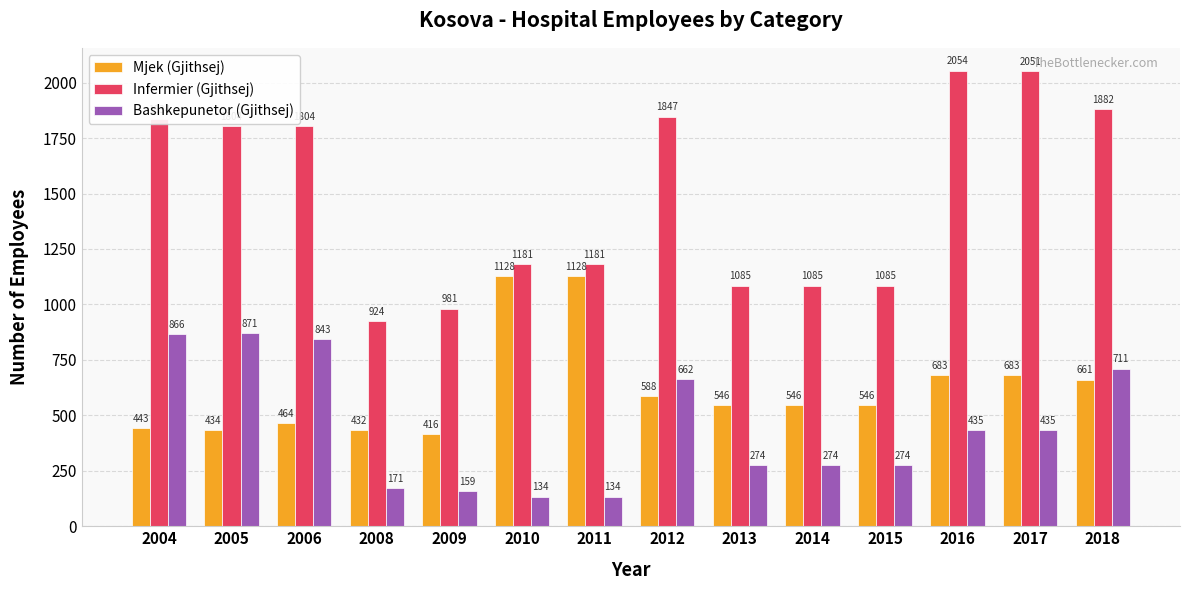

Reading left to right, what are all the values shown in this chart?

Mjek (Gjithsej): 443	434	464	432	416	1128	1128	588	546	546	546	683	683	661
Infermier (Gjithsej): 1834	1804	1804	924	981	1181	1181	1847	1085	1085	1085	2054	2051	1882
Bashkepunetor (Gjithsej): 866	871	843	171	159	134	134	662	274	274	274	435	435	711